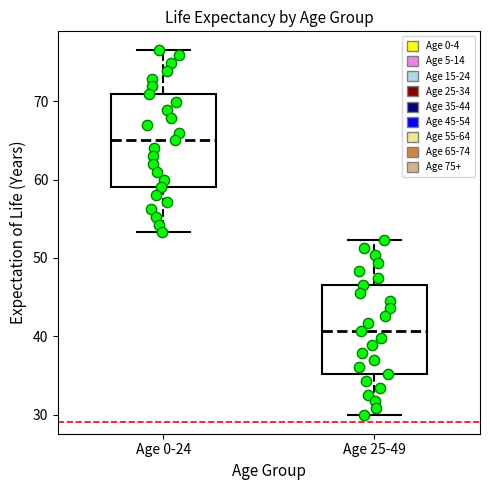

Where does the median line of the box for Age 0-24 sit on the y-axis? The values are not printed on the chart, so give them approximately, as read against the axis.

65